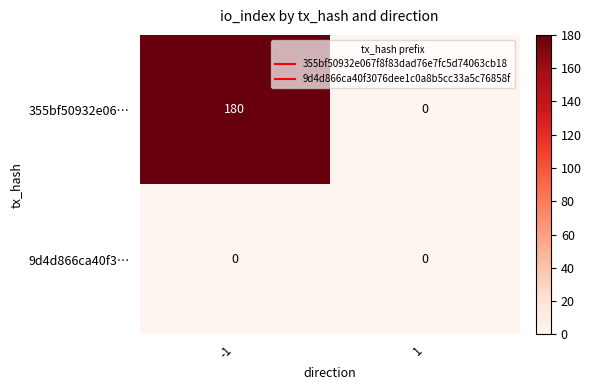

Is it true that 355bf50932e06… equals 0 at 1?

True